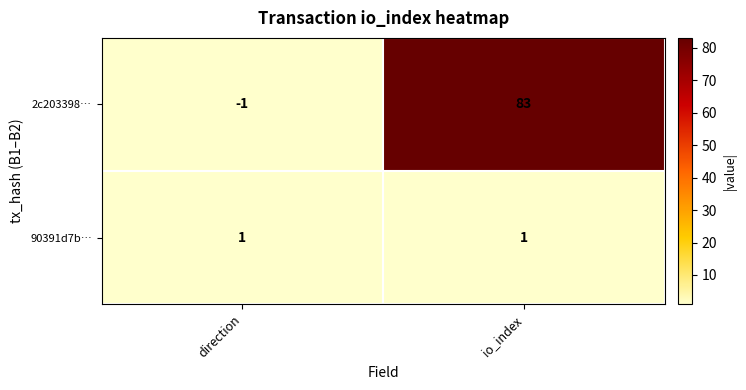

Reading right to left, what are all the values shown in this chart?

2c203398…: io_index=83	direction=-1
90391d7b…: io_index=1	direction=1